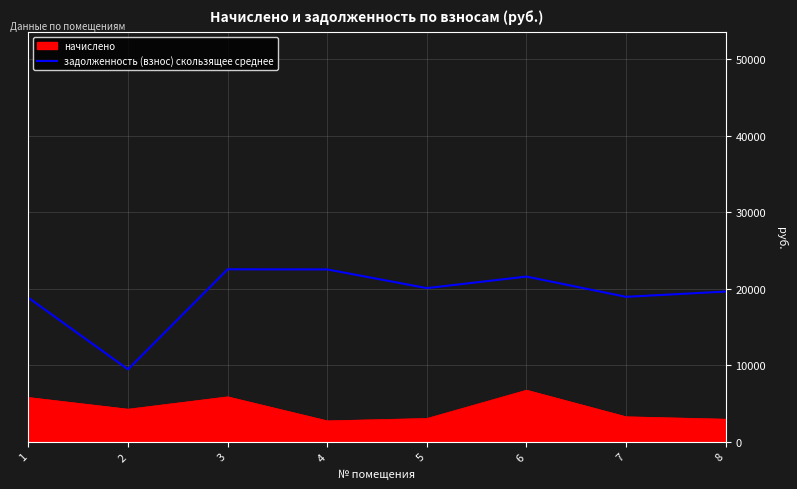

What is the difference between the highest and lowest values at 5?

17038.5